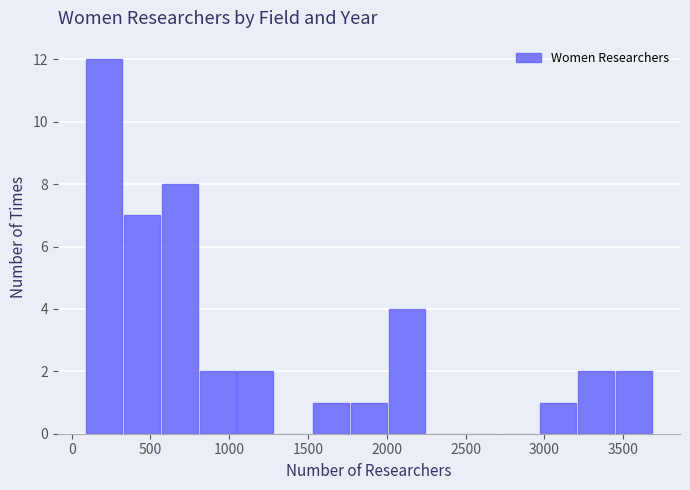

Reading left to right, list every bar in this chart as the range it spans on the x-axis followed by its height. Neither the bar edges nor the heights are printed on the chart, so give them approximately, as read against the axes.

100 to 350: 12
350 to 550: 7
550 to 800: 8
800 to 1050: 2
1050 to 1300: 2
1300 to 1550: 0
1550 to 1750: 1
1750 to 2000: 1
2000 to 2250: 4
2250 to 2500: 0
2500 to 2750: 0
2750 to 2950: 0
2950 to 3200: 1
3200 to 3450: 2
3450 to 3700: 2